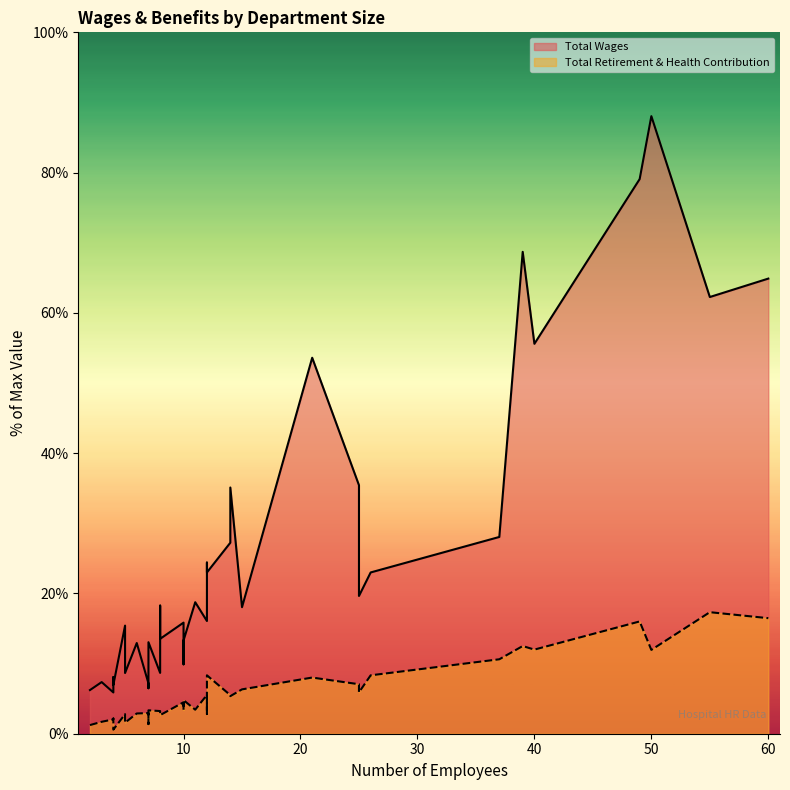

The Total Wages series shows 6.1 at 6. True or false?

False